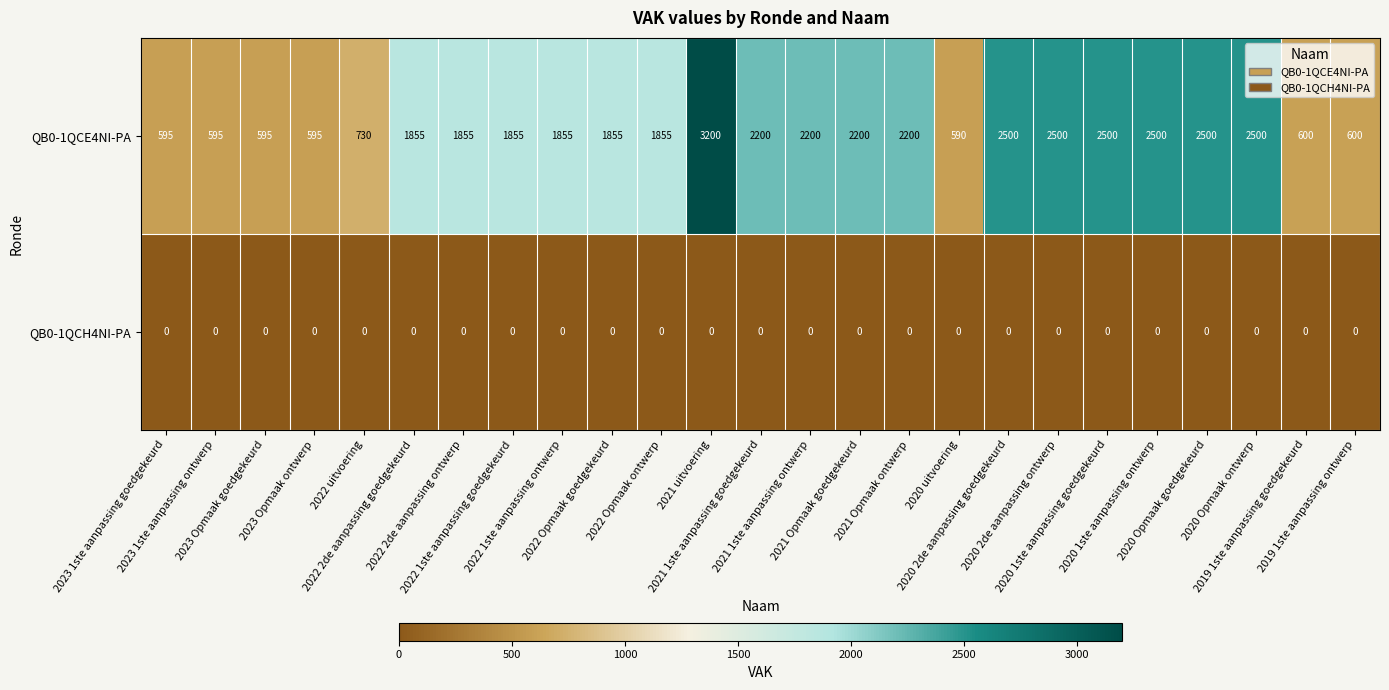

At how many categories does at least one series exceed 2114?

11